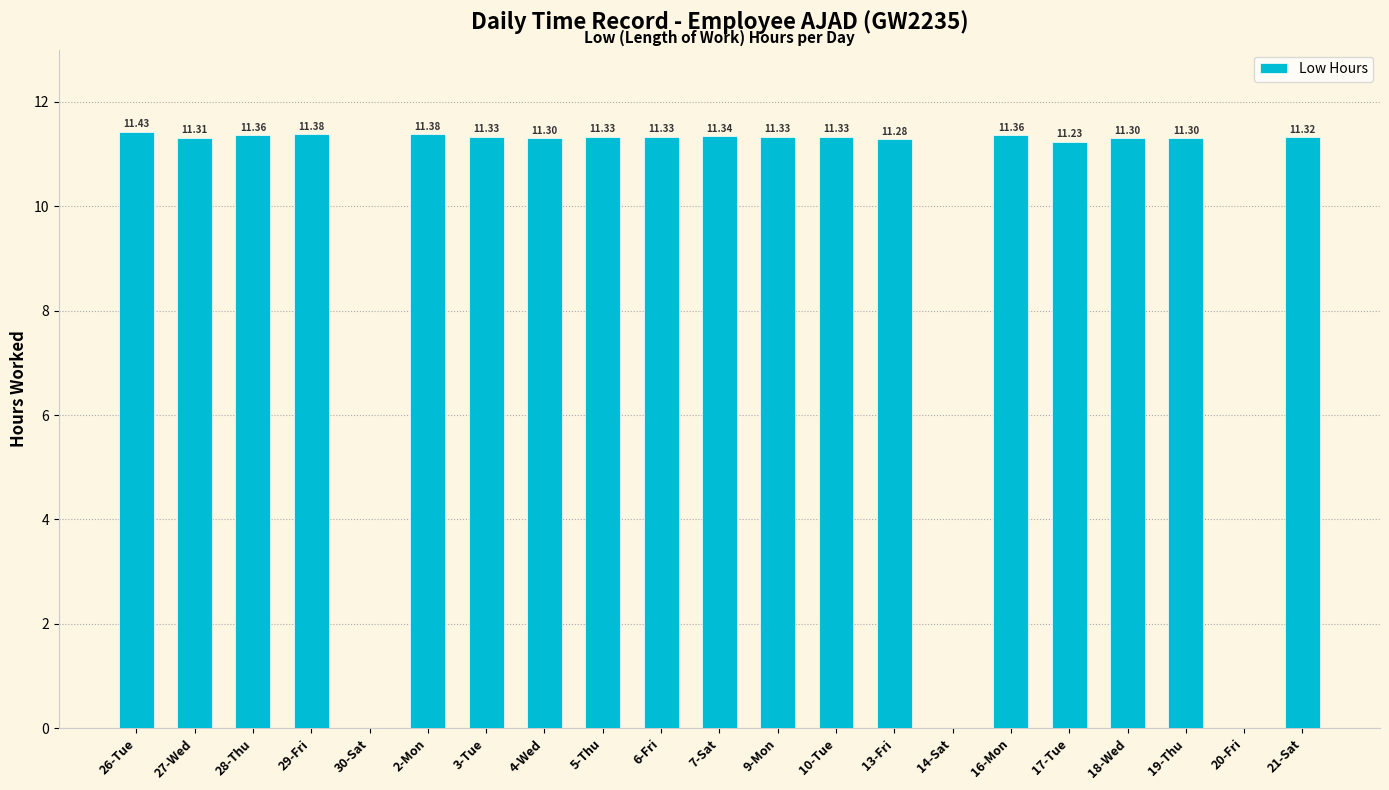

The chart shows a value of 11.3 at 27-Wed. True or false?

True